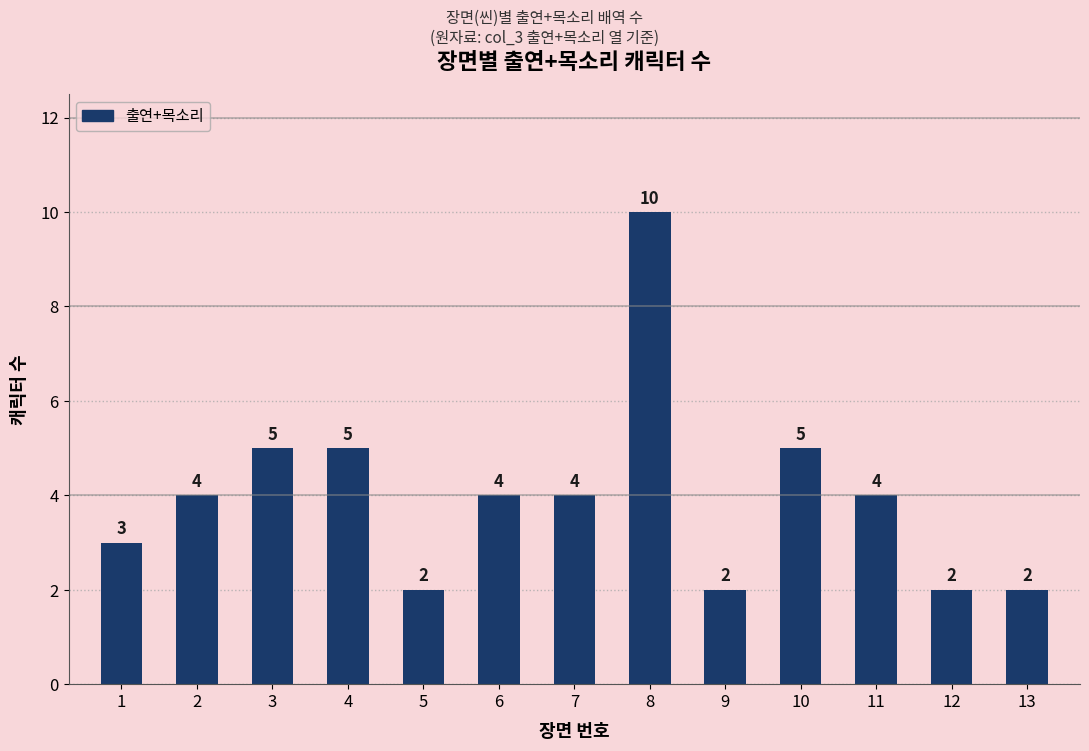

How many values are between 2 and 5?

12